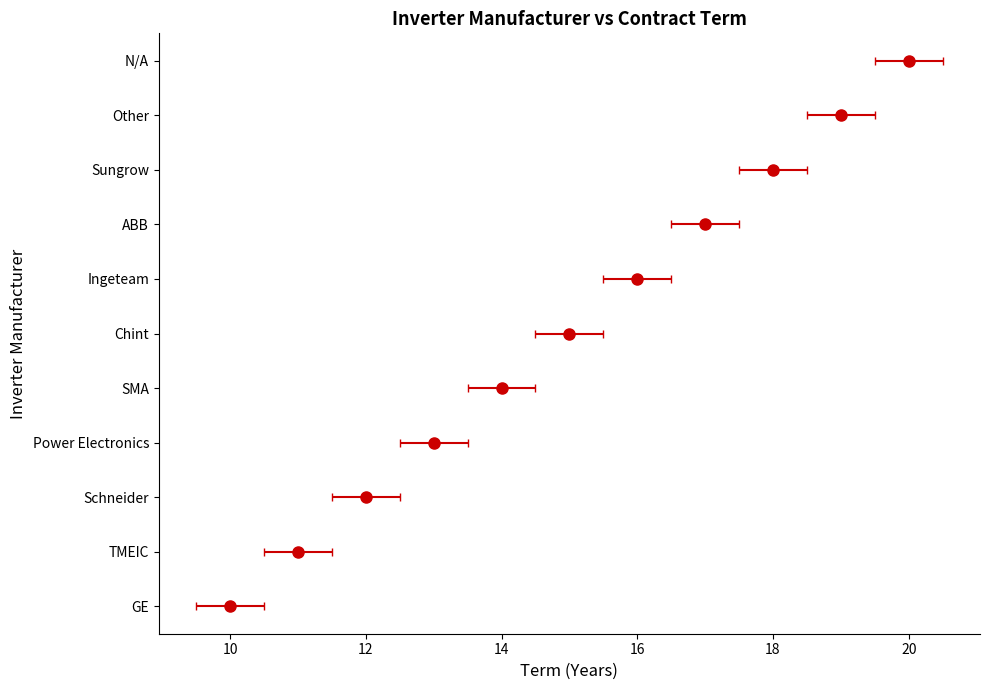

Which category has the lowest value across all series?

10